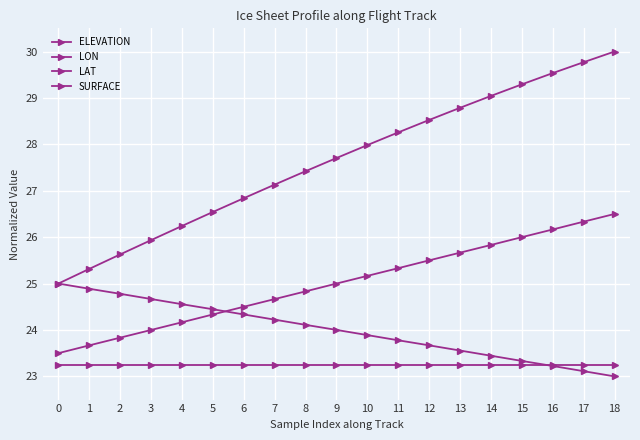

True or false: SURFACE has a value of 40.5 at 12.

False